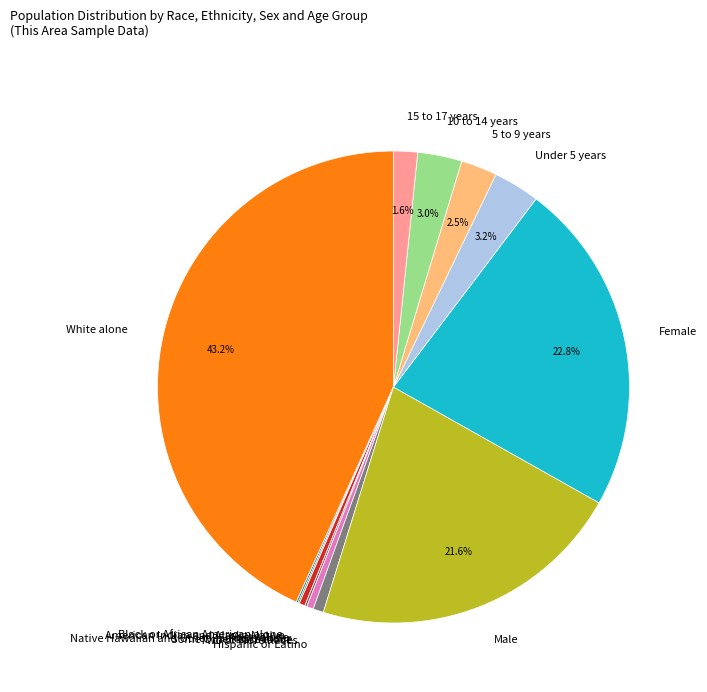

Is there any slice that represents more than half of the pie?

No